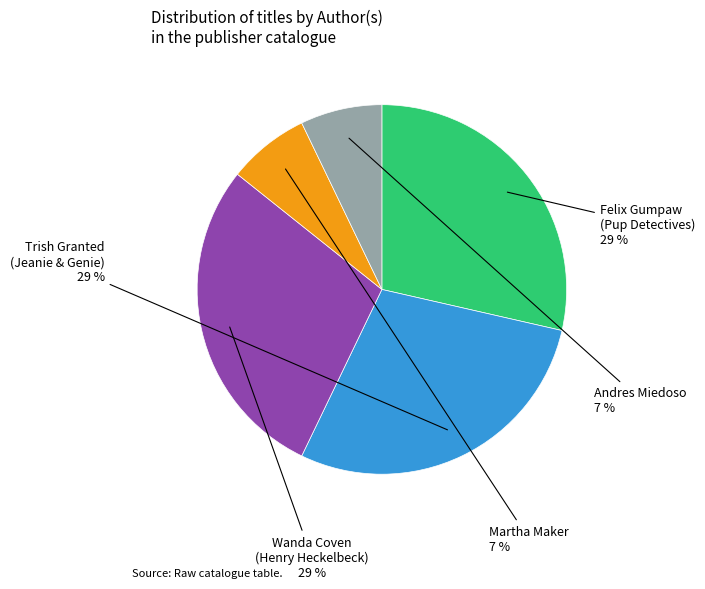

Is it true that Martha Maker is 14% of the pie?

False